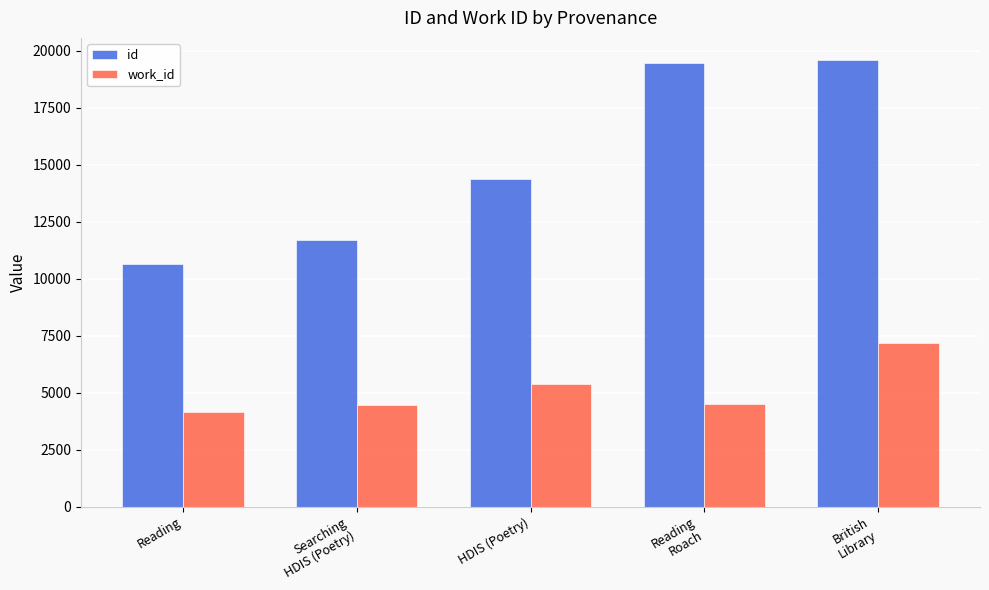

Where is work_id nearest to the value 5661?

HDIS (Poetry)